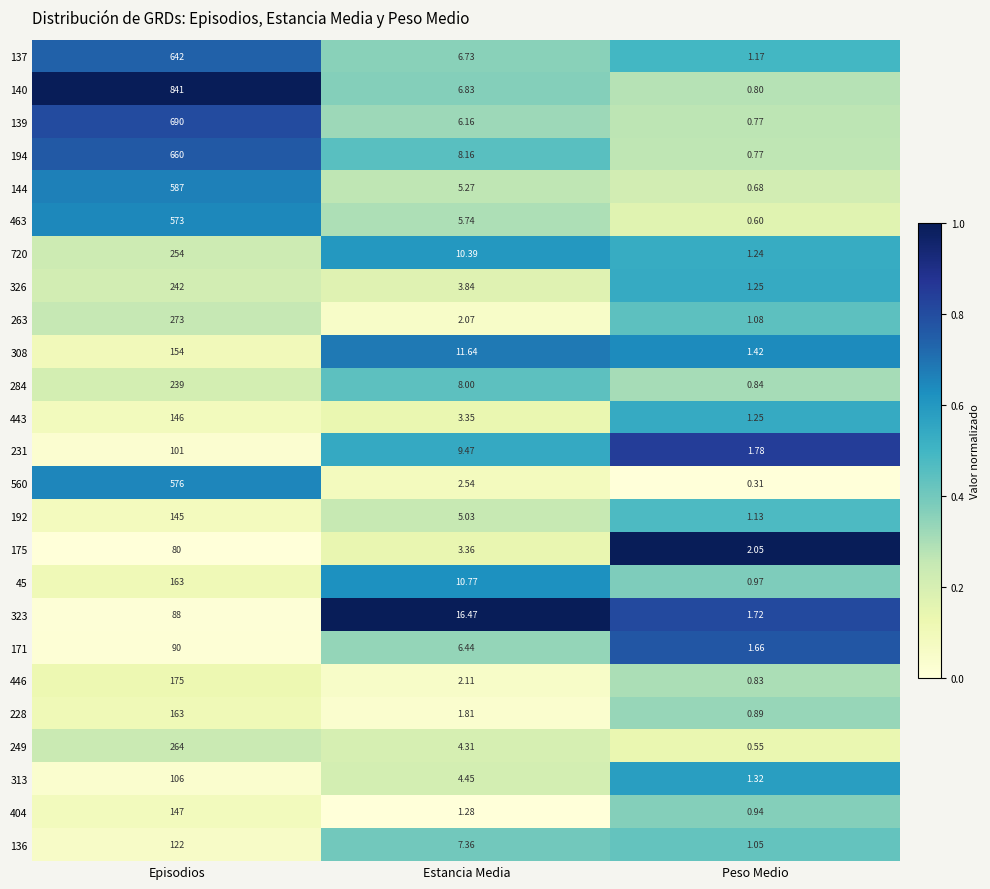

Rank the categories by 136 value from lowest to highest.

Peso Medio, Estancia Media, Episodios